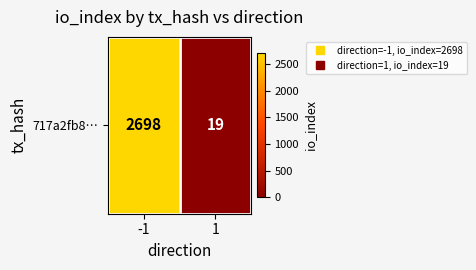

List the labels in order of value, largest first.

-1, 1